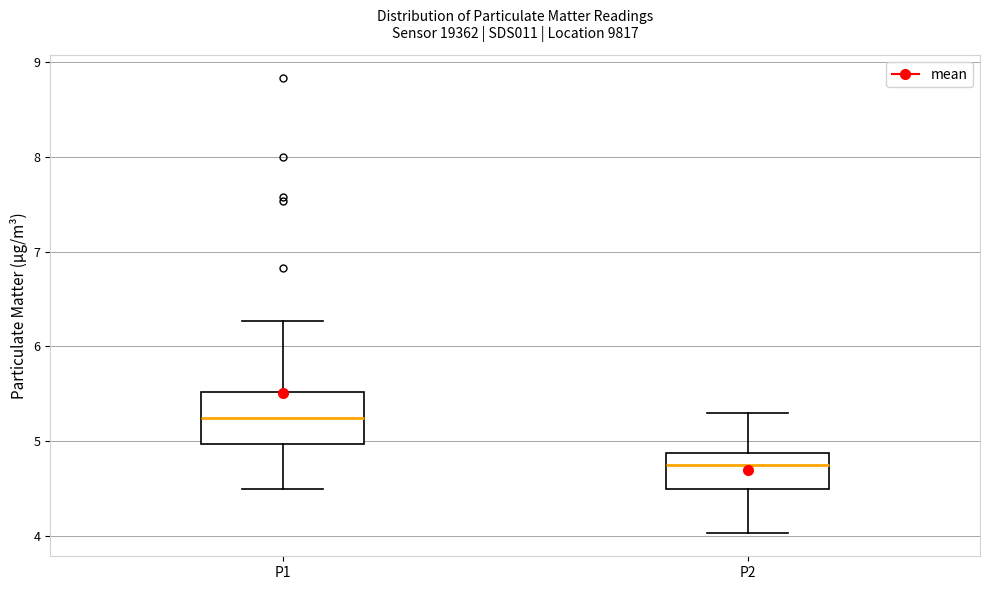

Where does the upper whisker of the box for P1 end on the y-axis? The values are not printed on the chart, so give them approximately, as read against the axis.

6.3